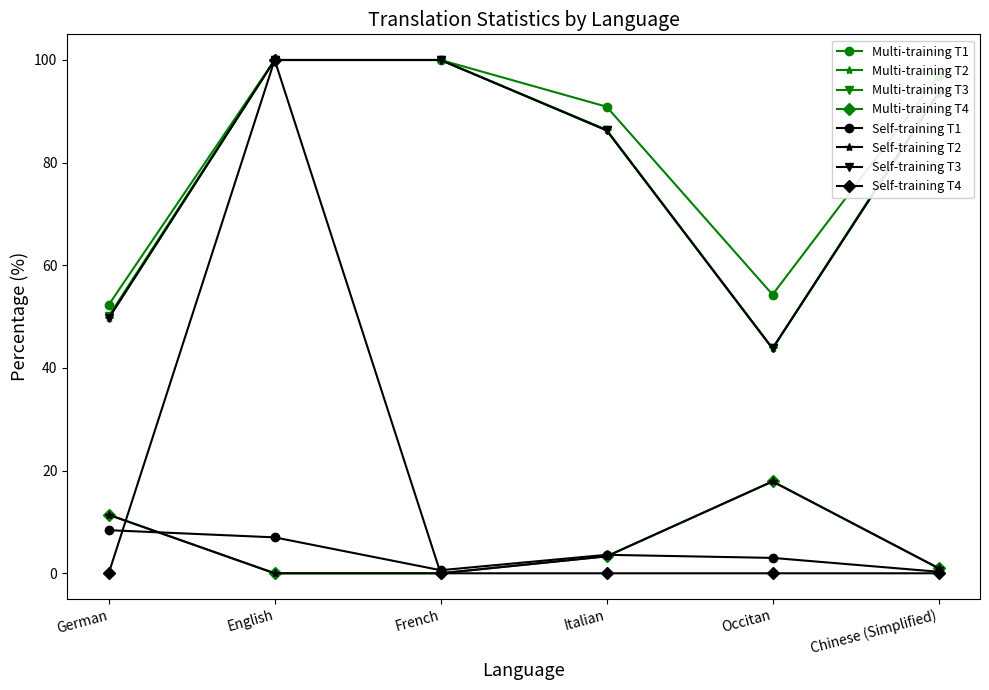

What is the spread (max minus min) of values at German?

52.3